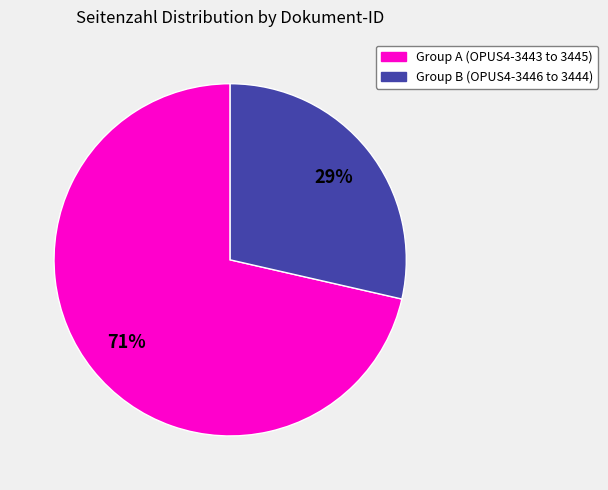

To the nearest percent, what is the average slice percentage?

50%